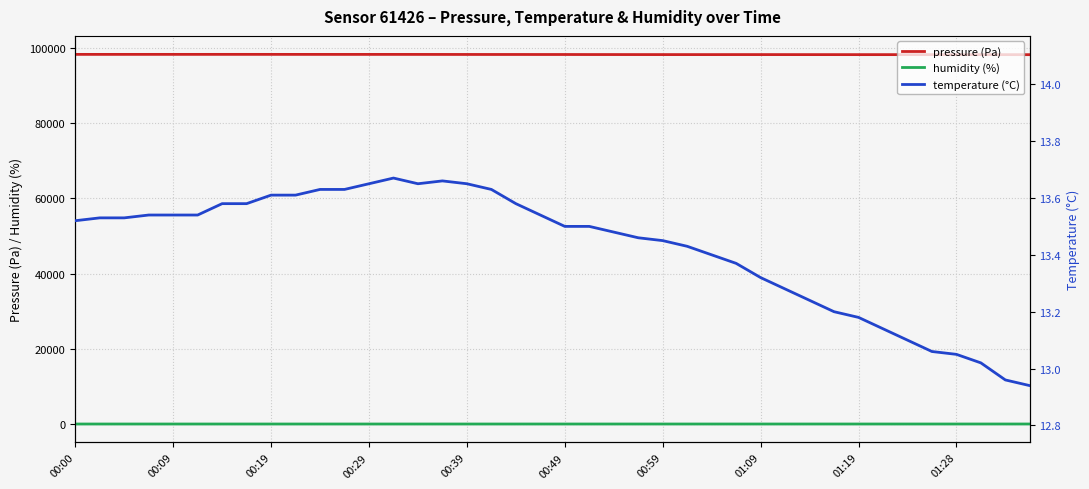

True or false: pressure (Pa) and humidity (%) intersect in this chart.

False